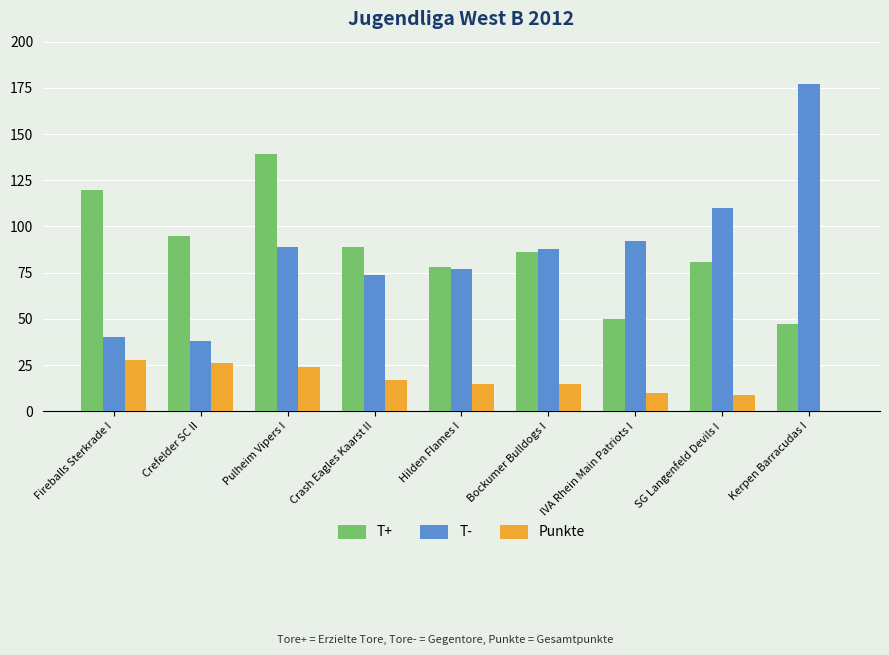

What is the sum of all T- values?

785